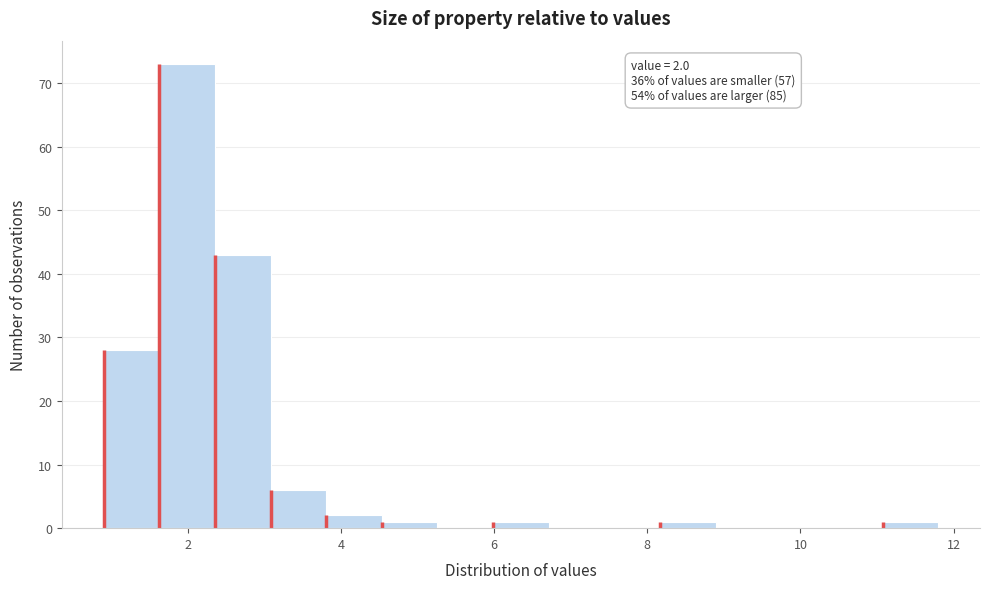

Read against the x-axis, roughly where is the centre of the tallest bar?

2.0